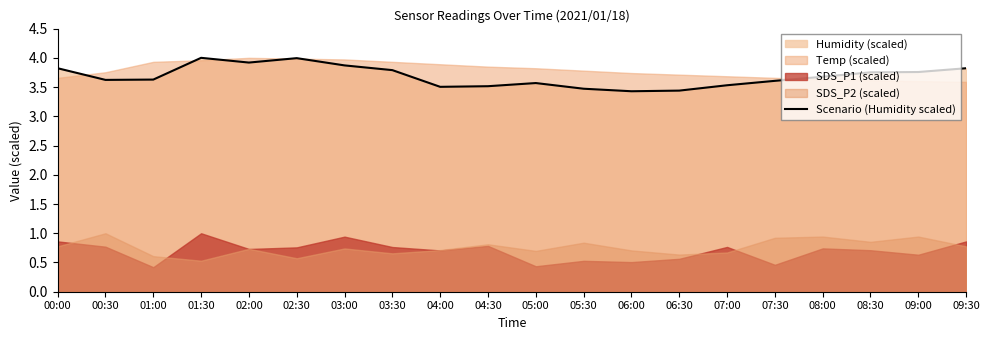

Reading left to right, transcribe all the data shown in this chart.

00:00=3.8	00:30=3.6	01:00=3.6	01:30=4.0	02:00=3.9	02:30=4.0	03:00=3.9	03:30=3.8	04:00=3.5	04:30=3.5	05:00=3.6	05:30=3.5	06:00=3.4	06:30=3.4	07:00=3.5	07:30=3.6	08:00=3.7	08:30=3.8	09:00=3.8	09:30=3.8